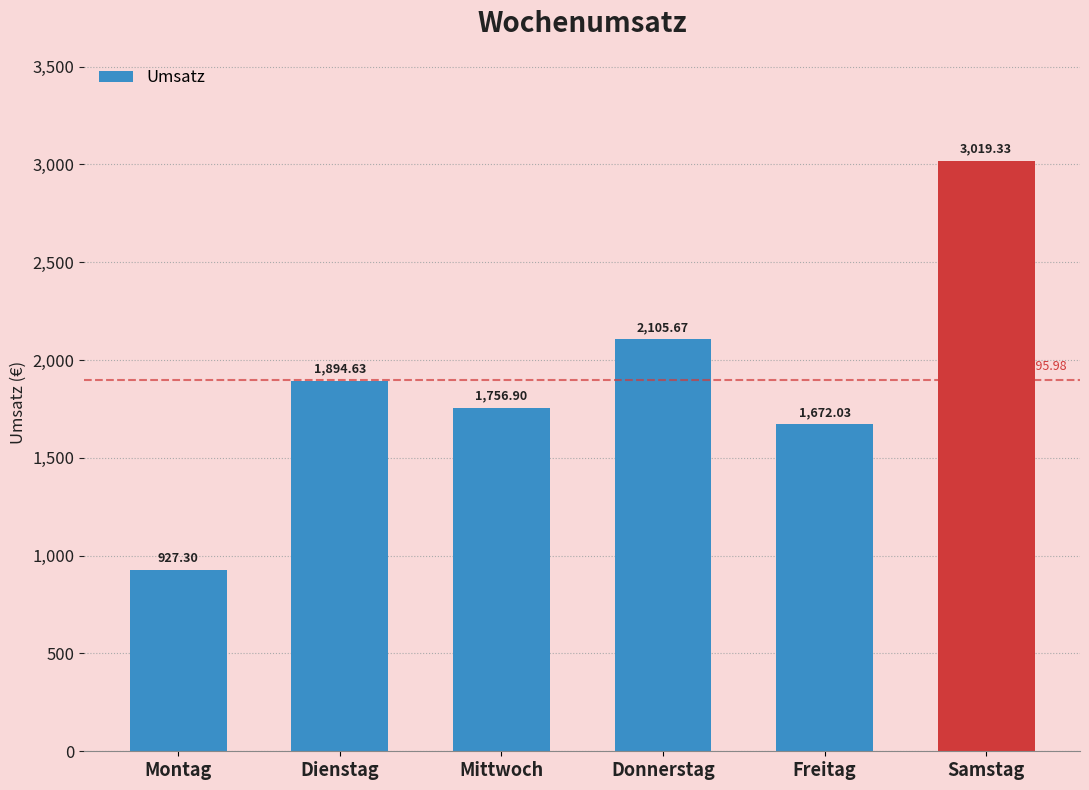

Rank the categories by value from highest to lowest.

Samstag, Donnerstag, Dienstag, Mittwoch, Freitag, Montag